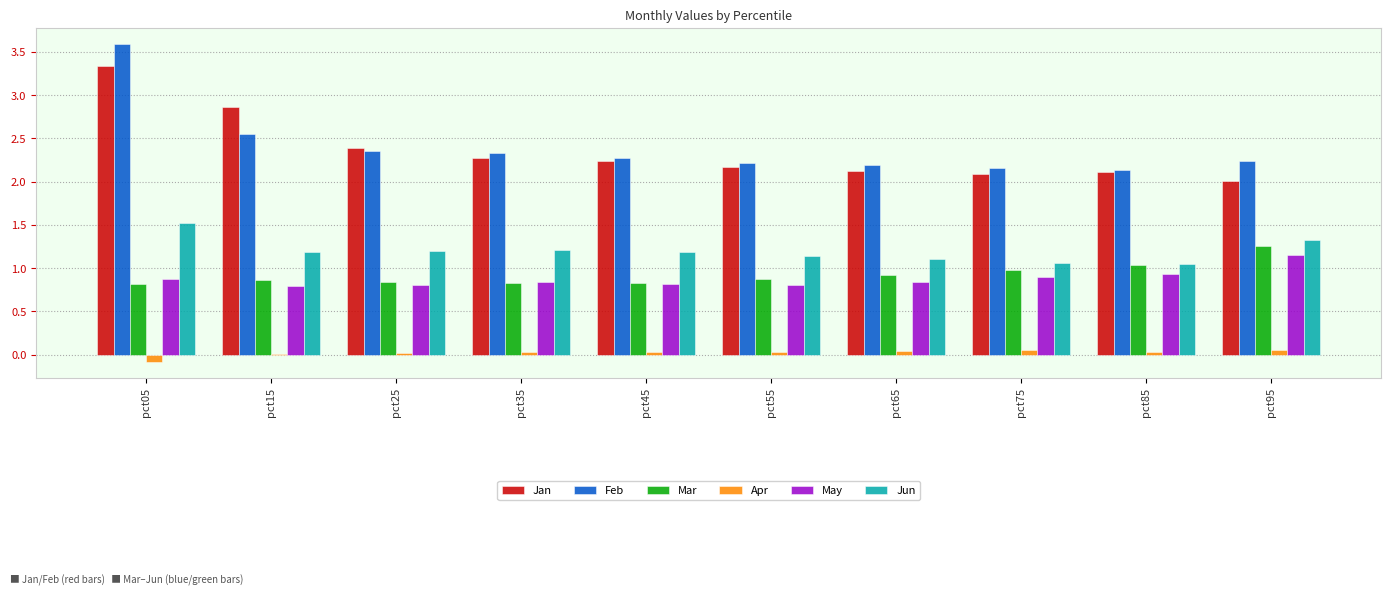

What is the maximum value for Feb?

3.6